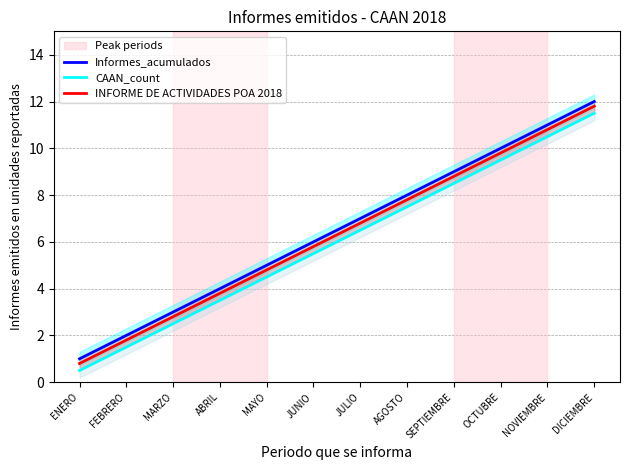

How many distinct data groups are displayed?

3